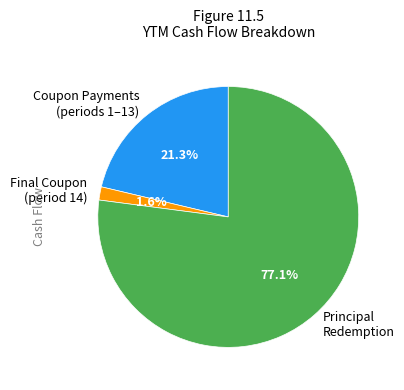

How many segments does this pie chart have?

3